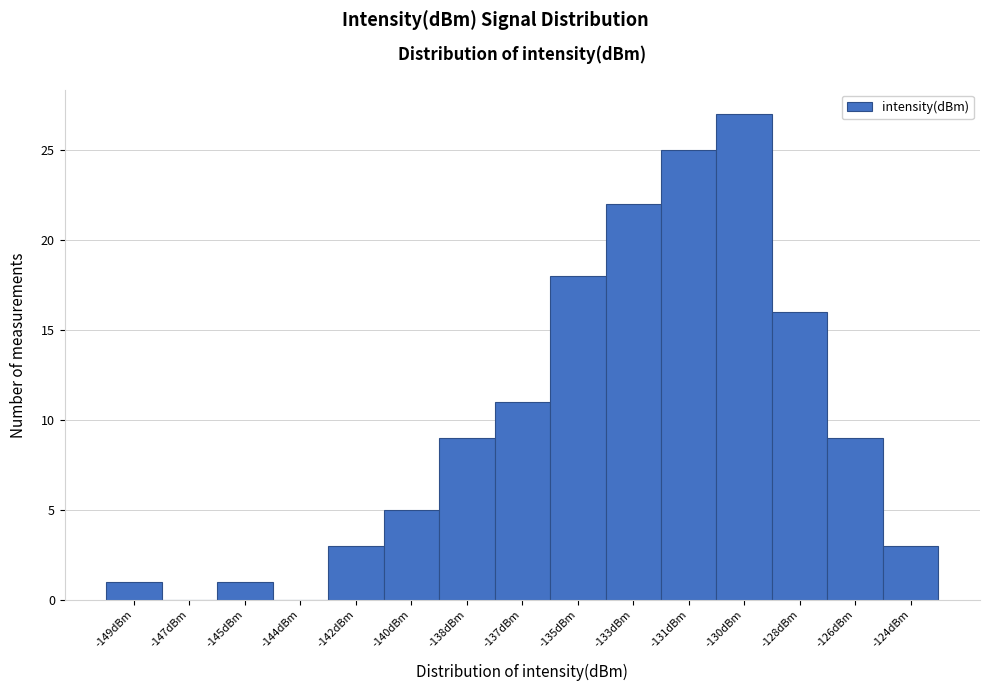

Reading left to right, transcribe all the data shown in this chart.

-149dBm=1	-147dBm=0	-145dBm=1	-144dBm=0	-142dBm=3	-140dBm=5	-138dBm=9	-137dBm=11	-135dBm=18	-133dBm=22	-131dBm=25	-130dBm=27	-128dBm=16	-126dBm=9	-124dBm=3